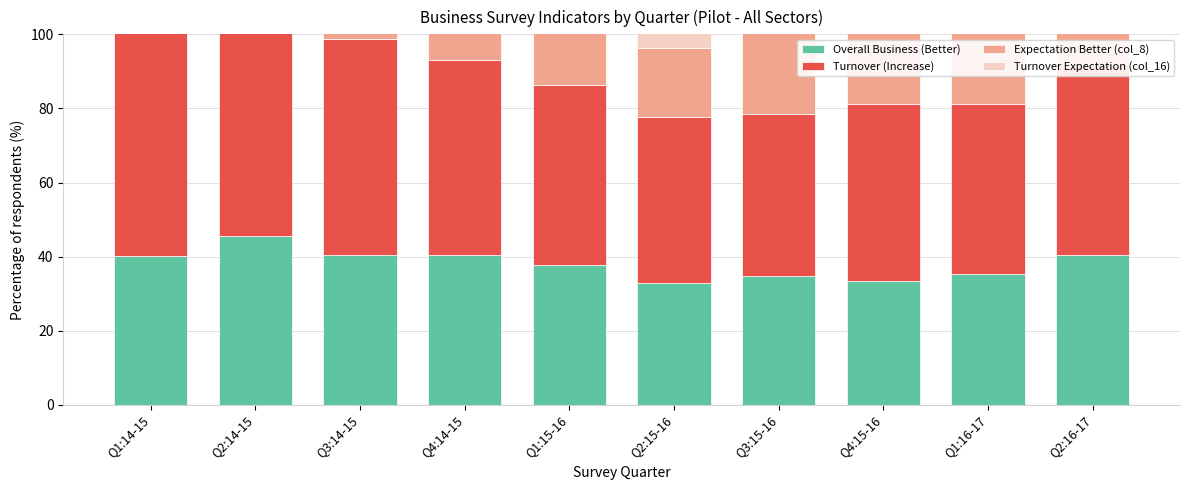

What position from the right is Q2:15-16?

5